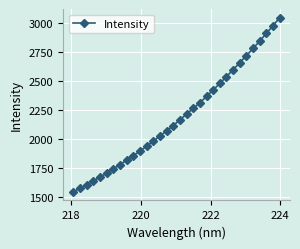

Reading left to right, extract all data points from this chart.

1548.6	1578.5	1608.6	1642.6	1675.0	1708.4	1745.2	1782.2	1819.3	1857.5	1898.3	1939.6	1983.0	2027.3	2071.6	2117.0	2166.4	2216.1	2264.4	2313.2	2367.1	2423.4	2479.3	2537.6	2597.1	2656.9	2718.3	2779.5	2843.6	2909.2	2975.3	3043.8